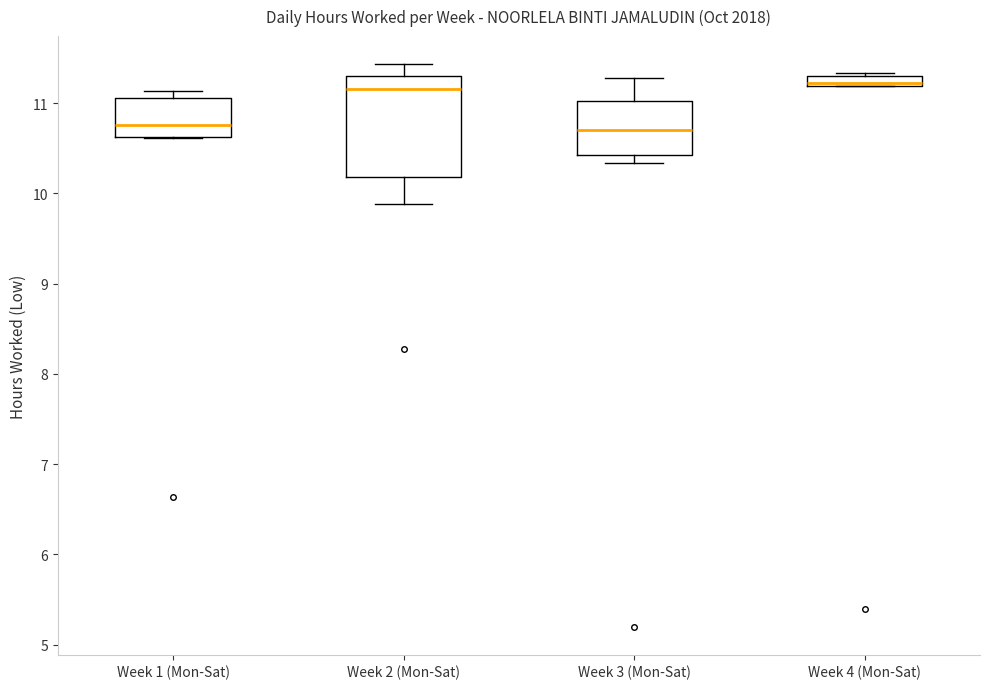

Where does the upper whisker of the box for Week 2 (Mon-Sat) end on the y-axis? The values are not printed on the chart, so give them approximately, as read against the axis.

11.4